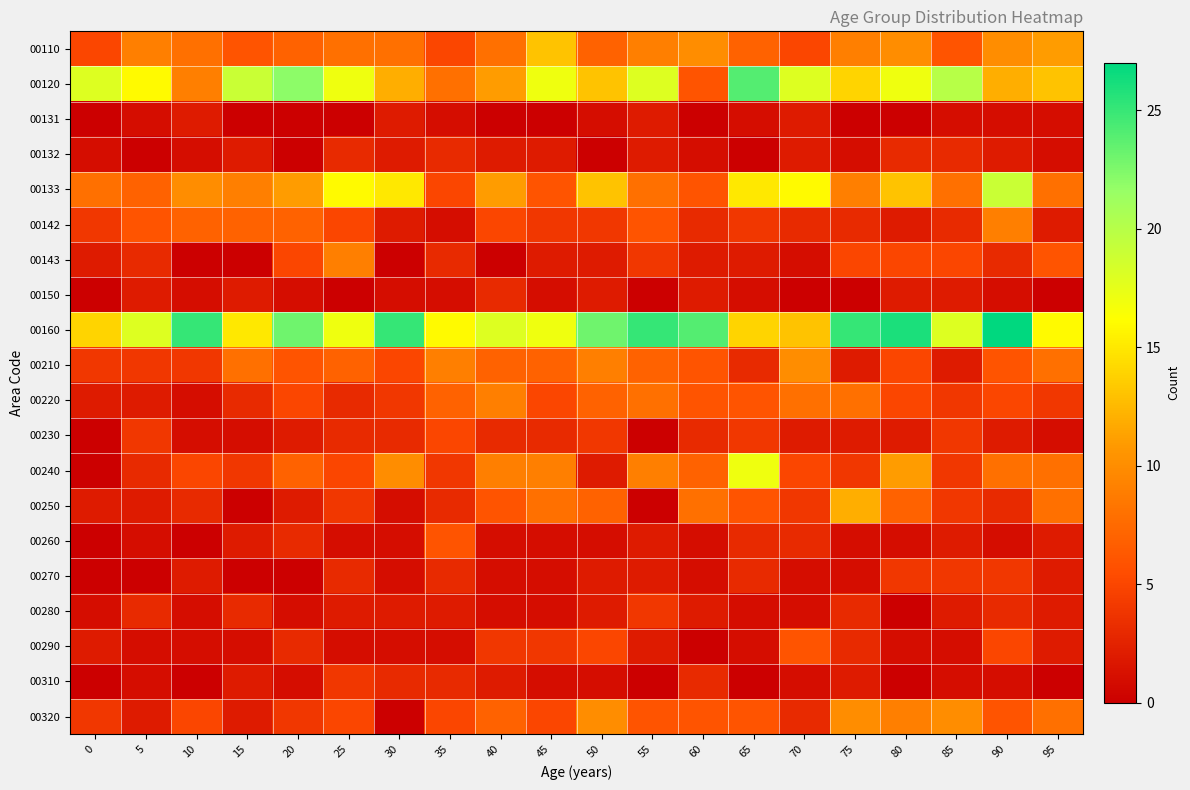

What is the difference between the highest and lowest values at 45?

17